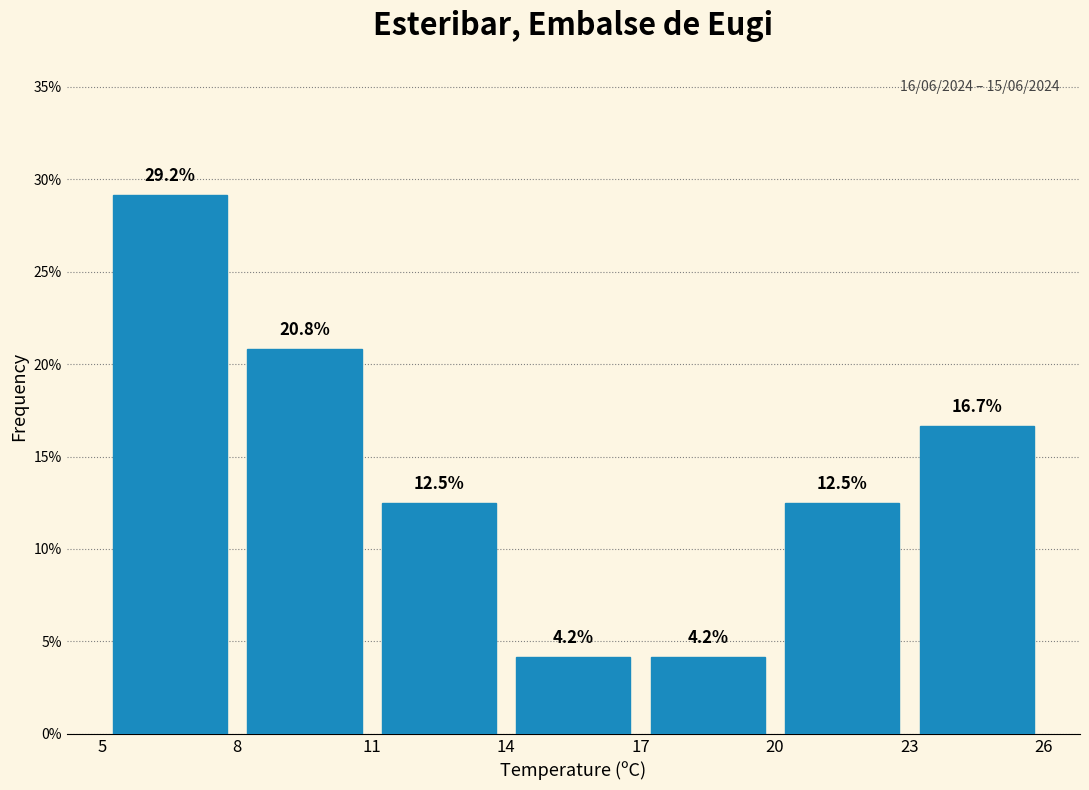

Reading left to right, transcribe this chart: for each bar, give the range it covers on the x-axis and its height.

5 to 8: 29.2
8 to 11: 20.8
11 to 14: 12.5
14 to 17: 4.2
17 to 20: 4.2
20 to 23: 12.5
23 to 26: 16.7